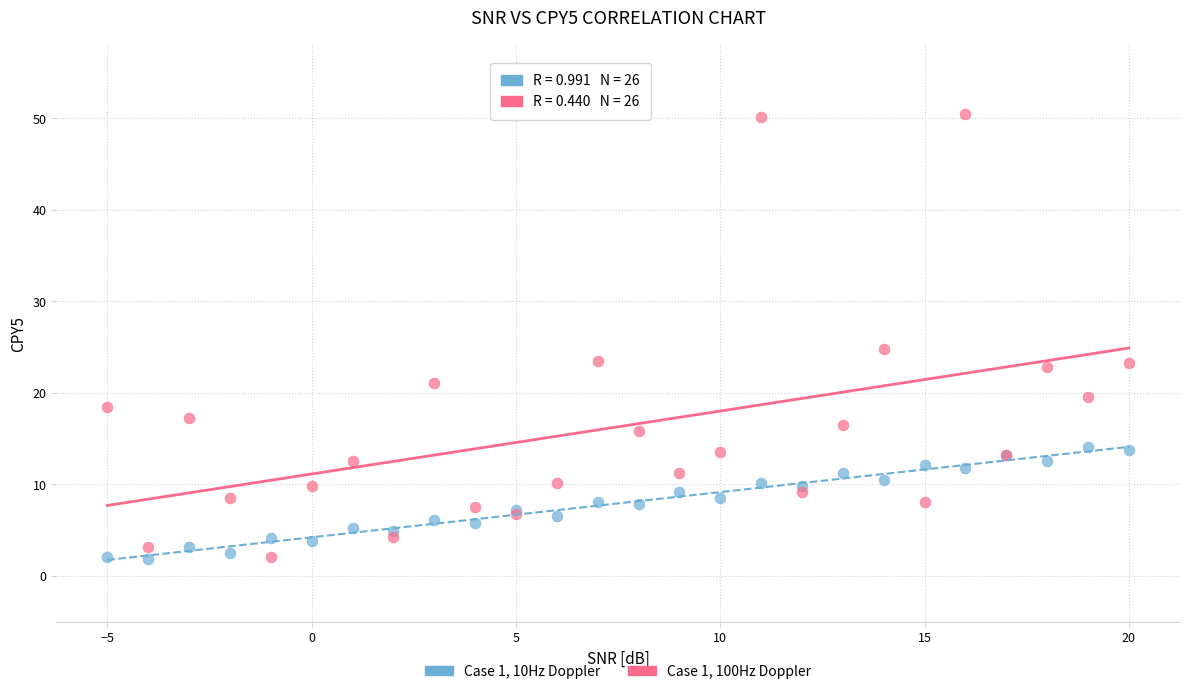

What is the X range (max minus min) for the scatter plot?

25.0